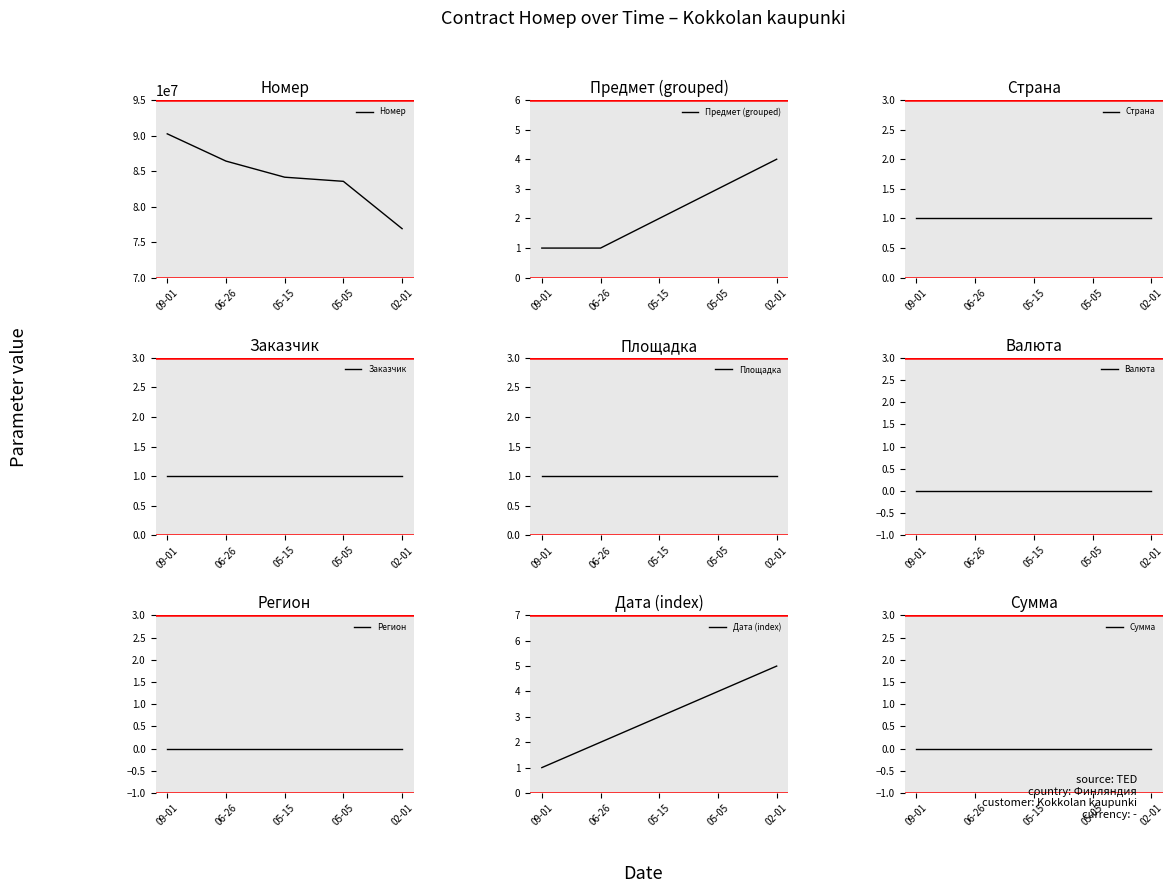

What is the minimum value for Номер?

76897847